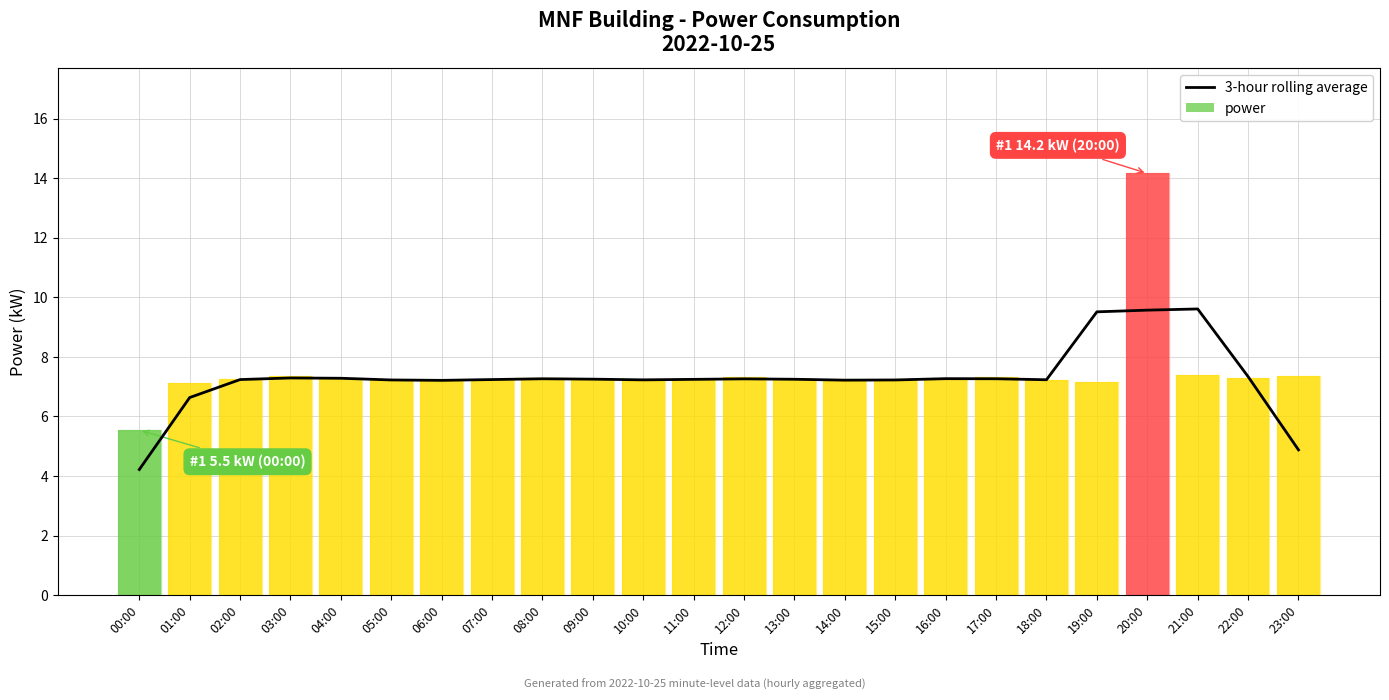

What is the label of the 15th bar from the right?

09:00